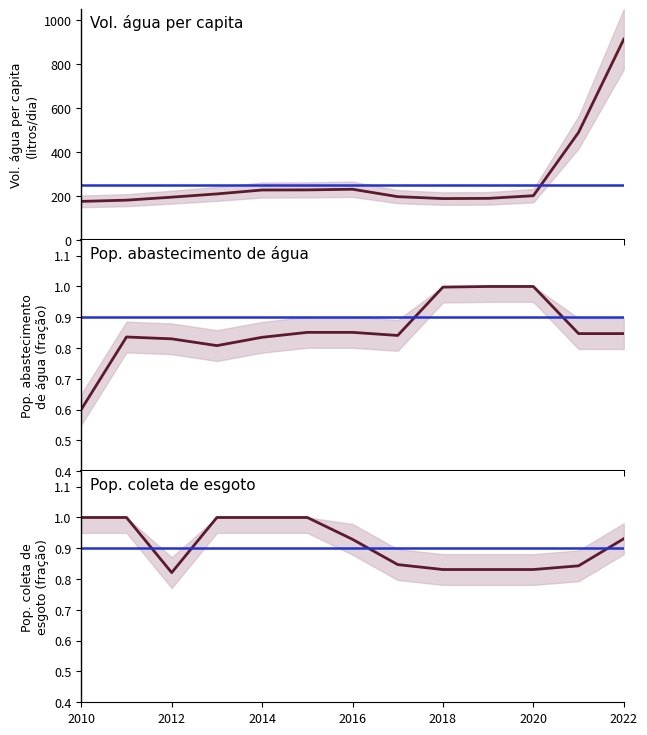

At which label does Parcela da população com coleta de esgoto reach its minimum?

2012